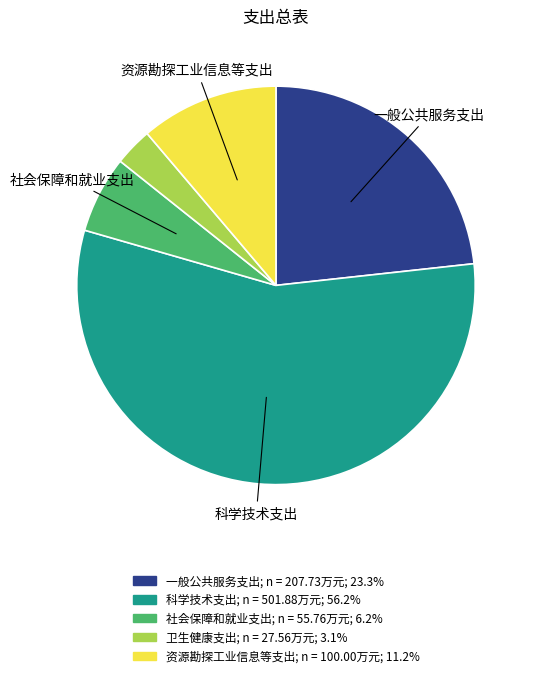

Is the sum of 卫生健康支出 and 科学技术支出 greater than half?

Yes